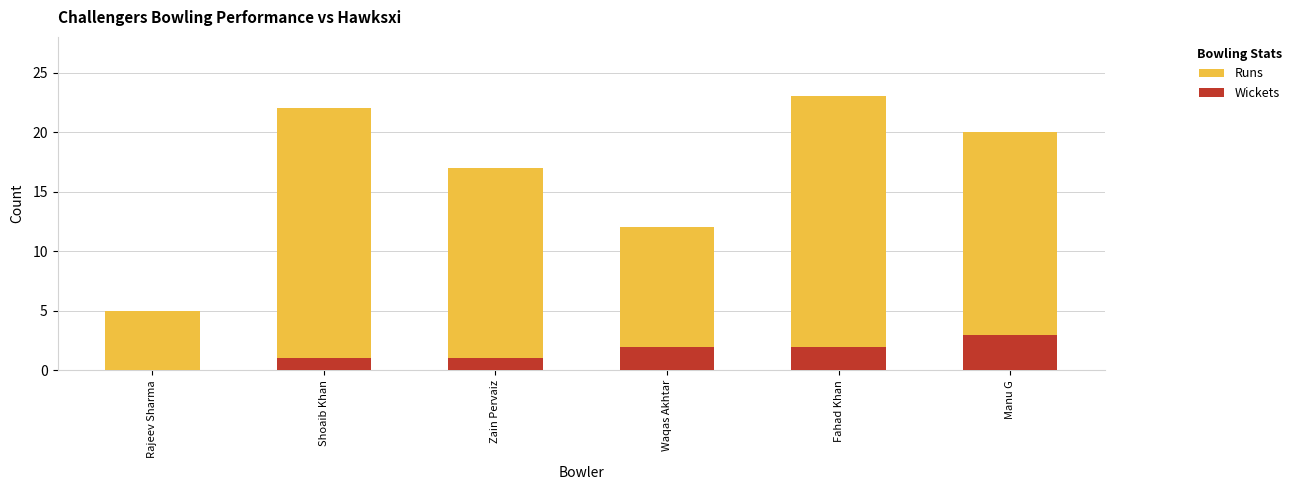

Is it true that Wickets equals 1 at Shoaib Khan?

False